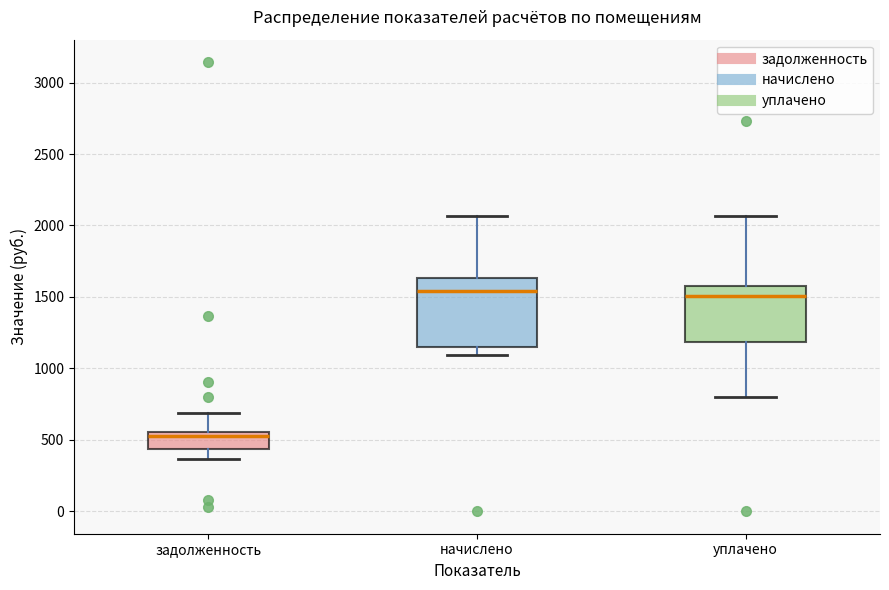

Which box is the tallest, from its lower edge to its upper edge?

начислено